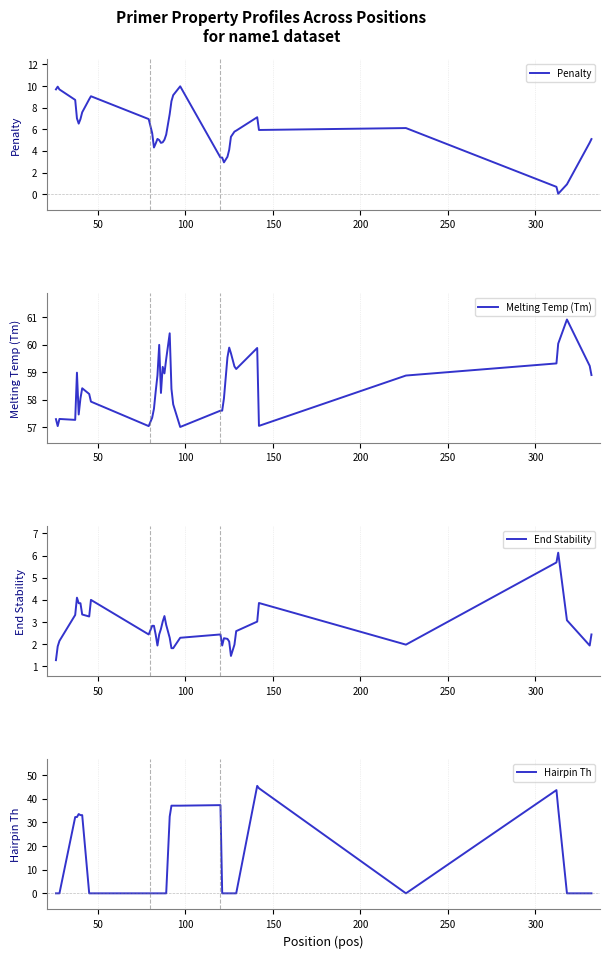

True or false: Hairpin Th and Melting Temp (Tm) intersect in this chart.

False